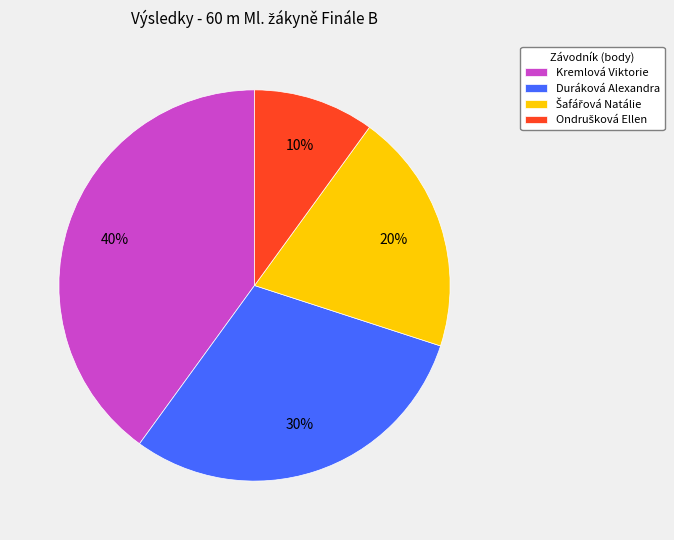

What percentage is the Duráková Alexandra slice, to the nearest percent?

30%